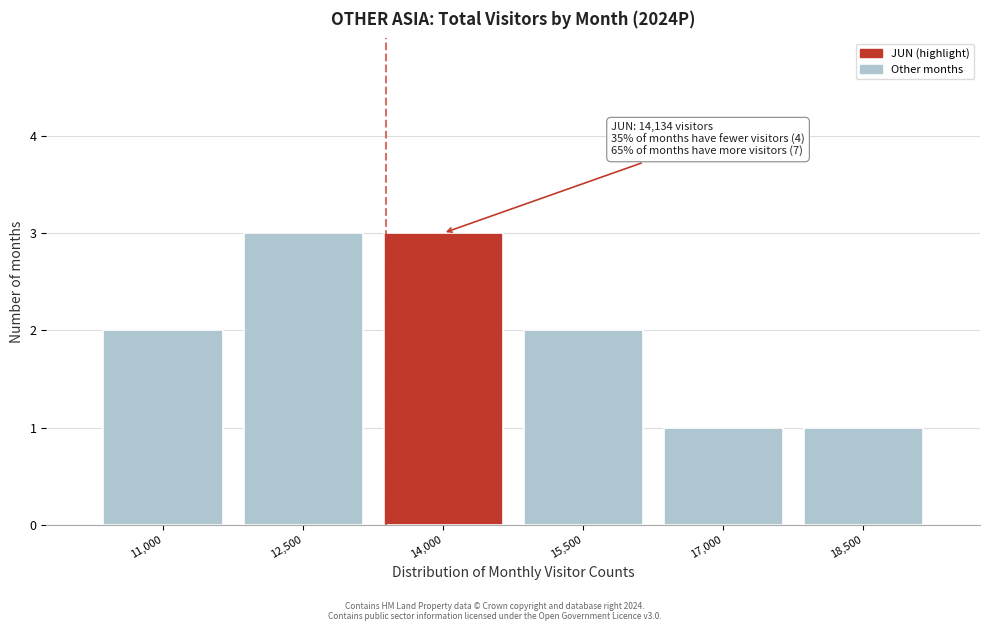

Reading left to right, extract all data points from this chart.

11,000=2	12,500=3	14,000=3	15,500=2	17,000=1	18,500=1